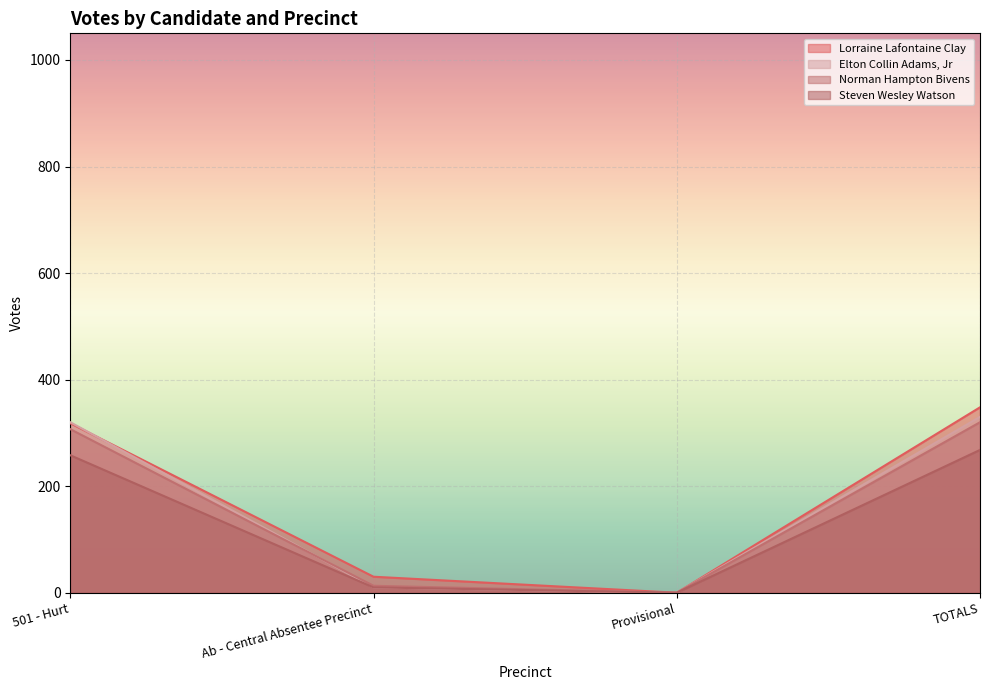

How many series are shown in this chart?

4